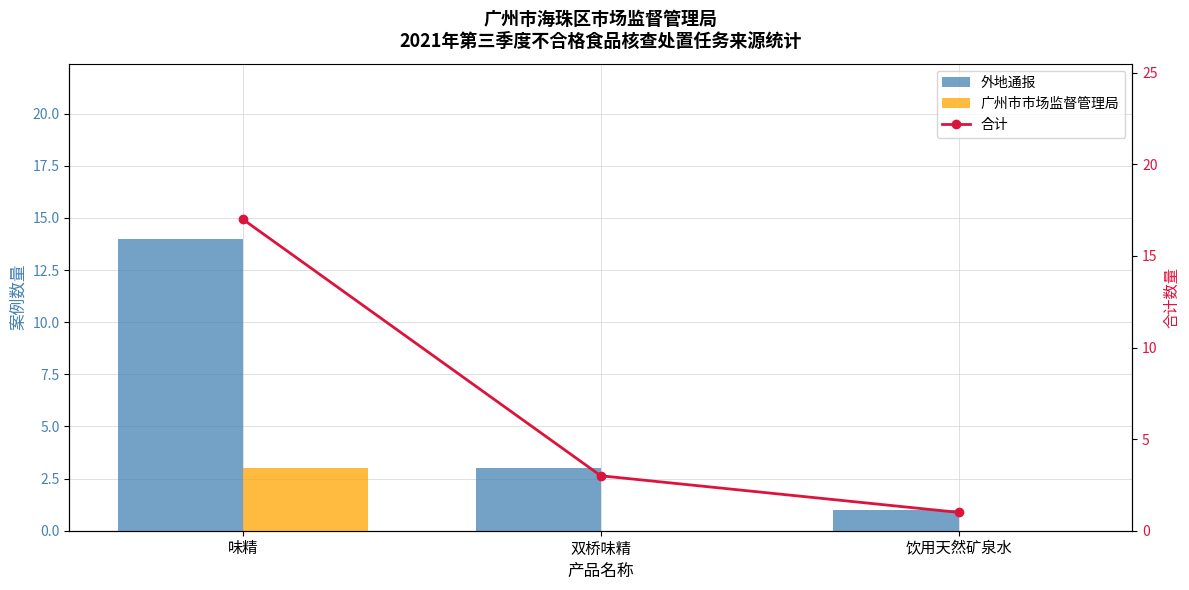

What position from the left is 饮用天然矿泉水?

3